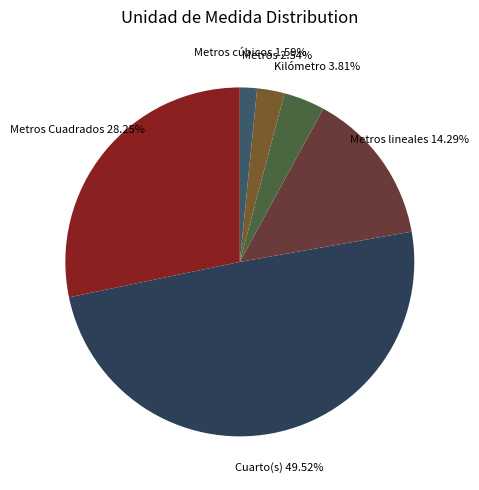

What is the smallest slice in the pie chart?

Metros cúbicos